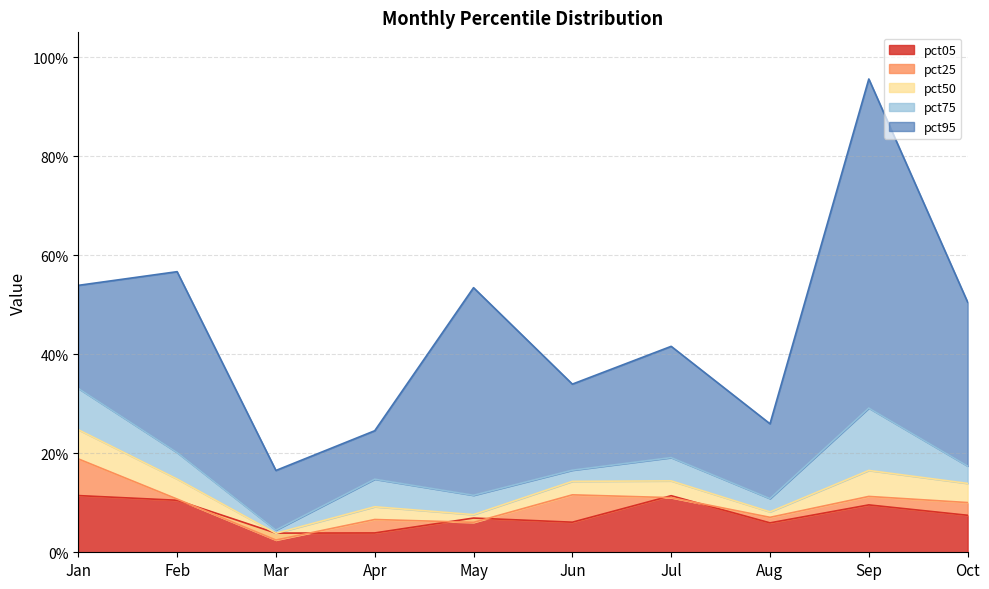

True or false: pct95 has more than 2 interior local peaks.

True